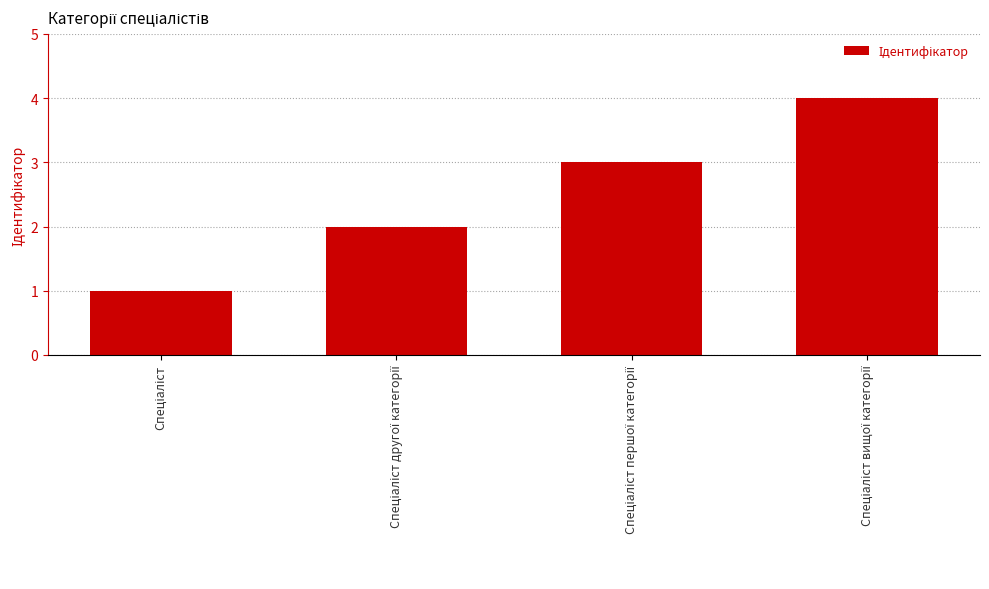

How many distinct data groups are displayed?

1